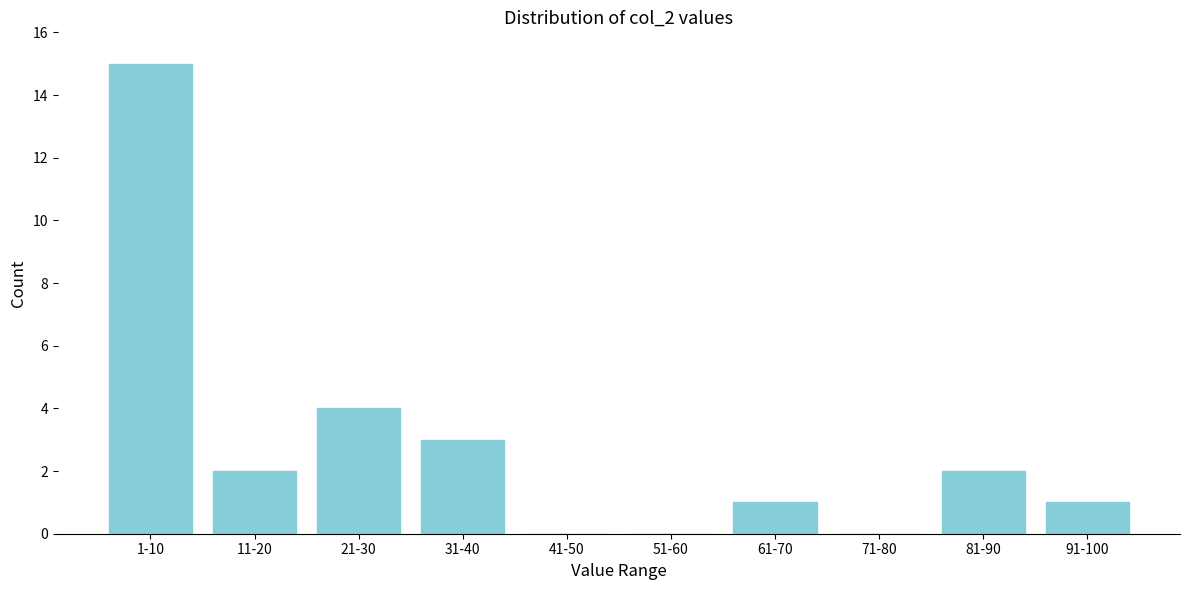

Reading left to right, extract all data points from this chart.

1-10=15	11-20=2	21-30=4	31-40=3	41-50=0	51-60=0	61-70=1	71-80=0	81-90=2	91-100=1